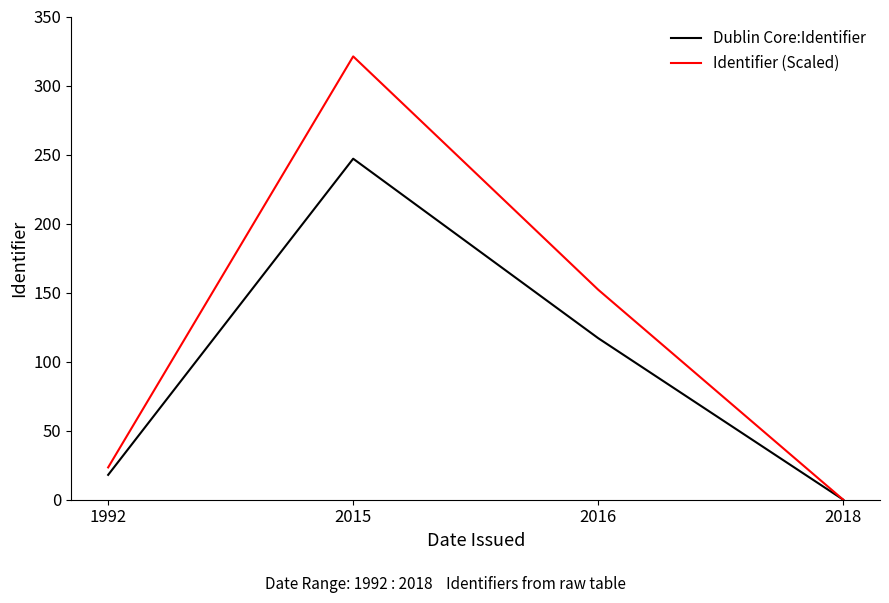

Which category has the lowest value in the Dublin Core:Identifier series?

2018